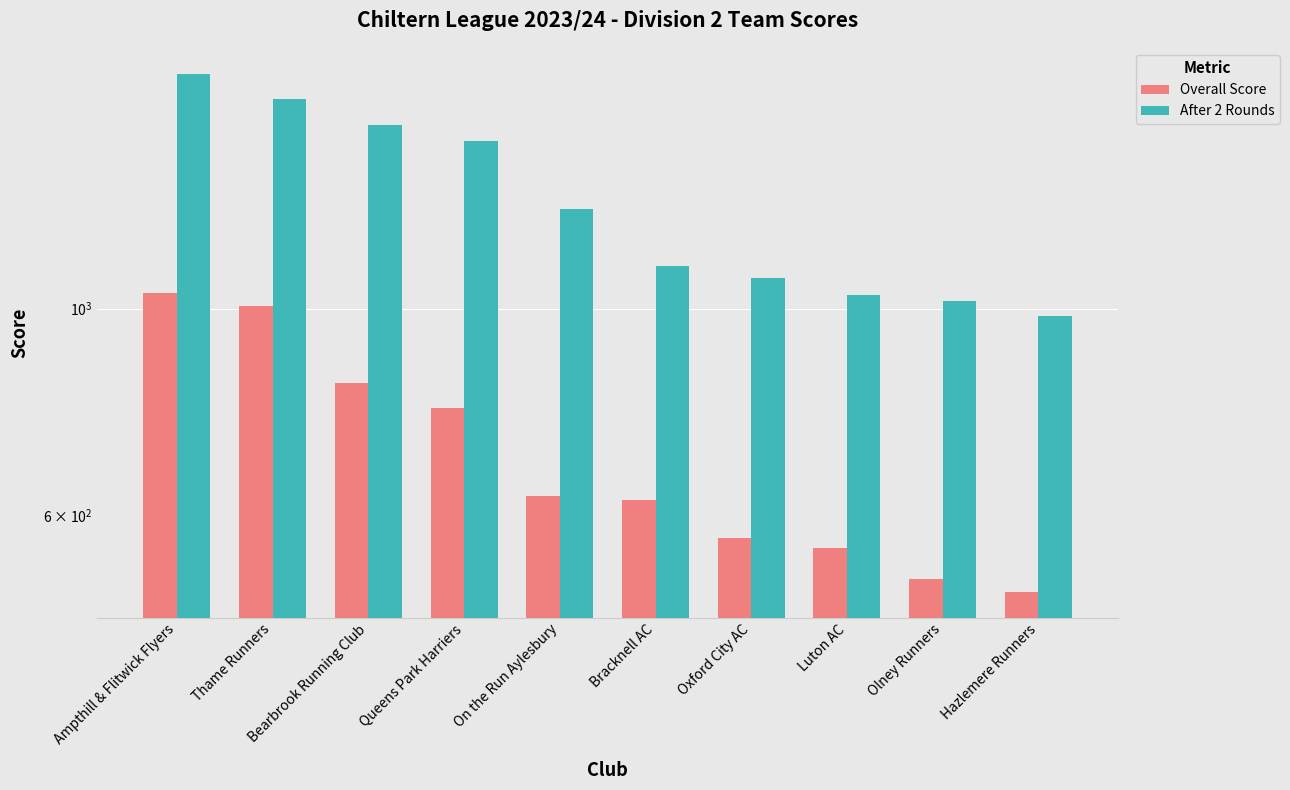

How many groups of bars are there?

10